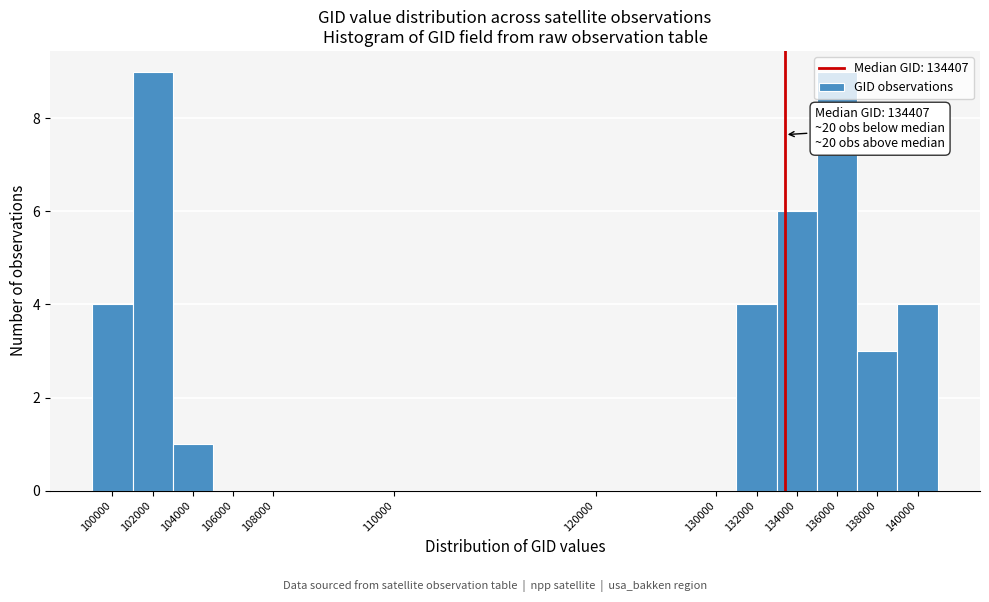

Is it true that the value at 136000 is 14?

False